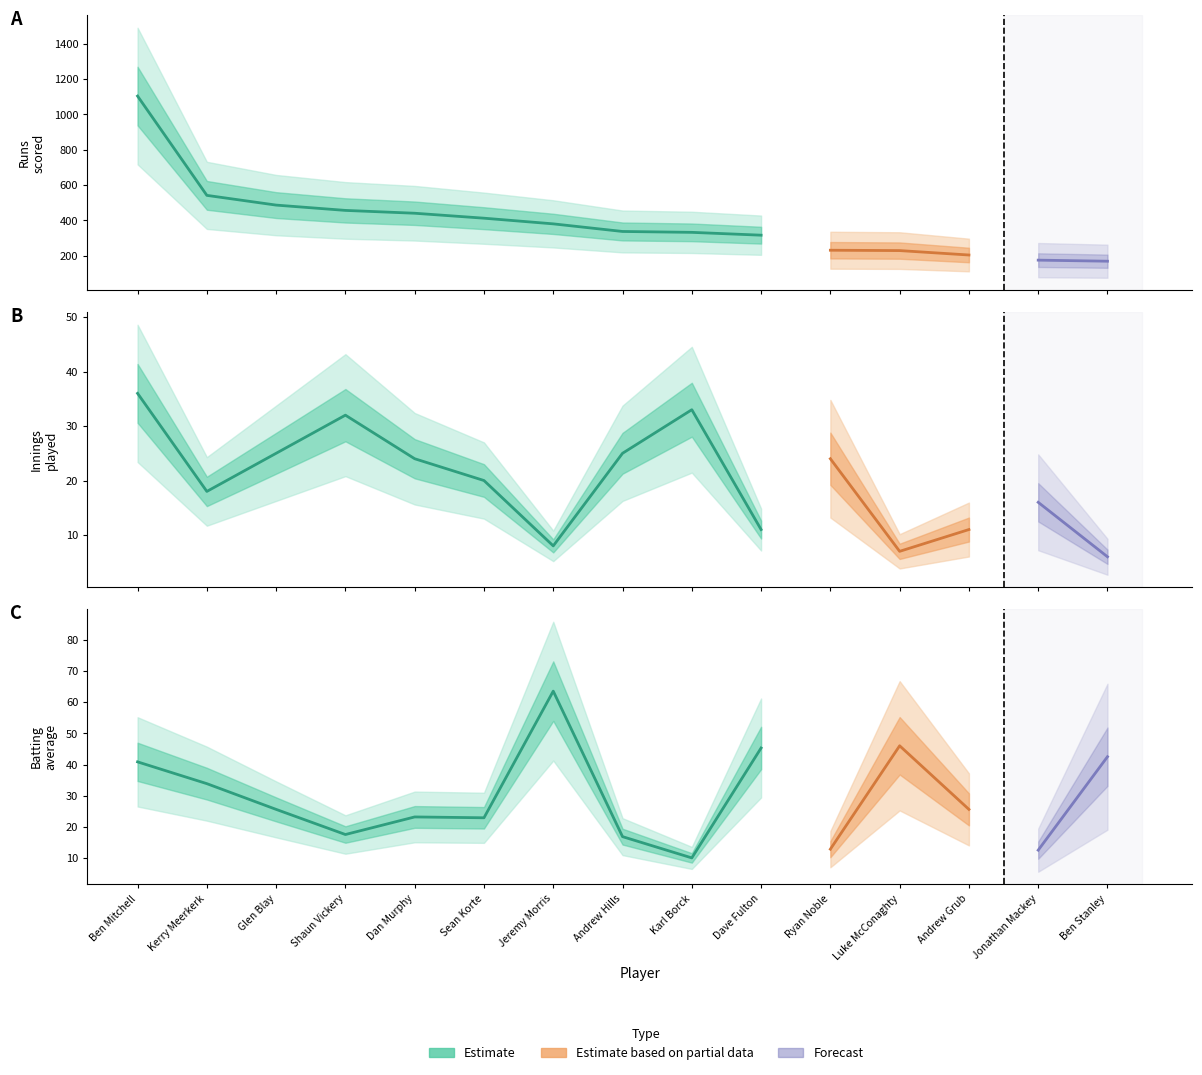

What is the difference between the maximum and second lowest values in the AVERAGE series?

50.9